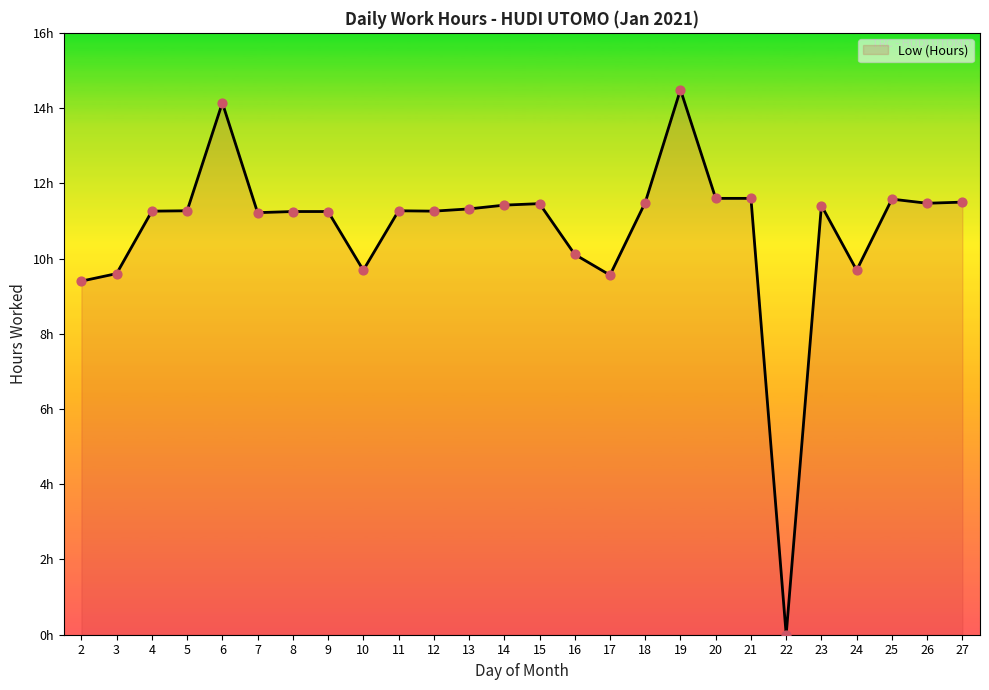

What is the change in value from 10 to 22?

-9.7